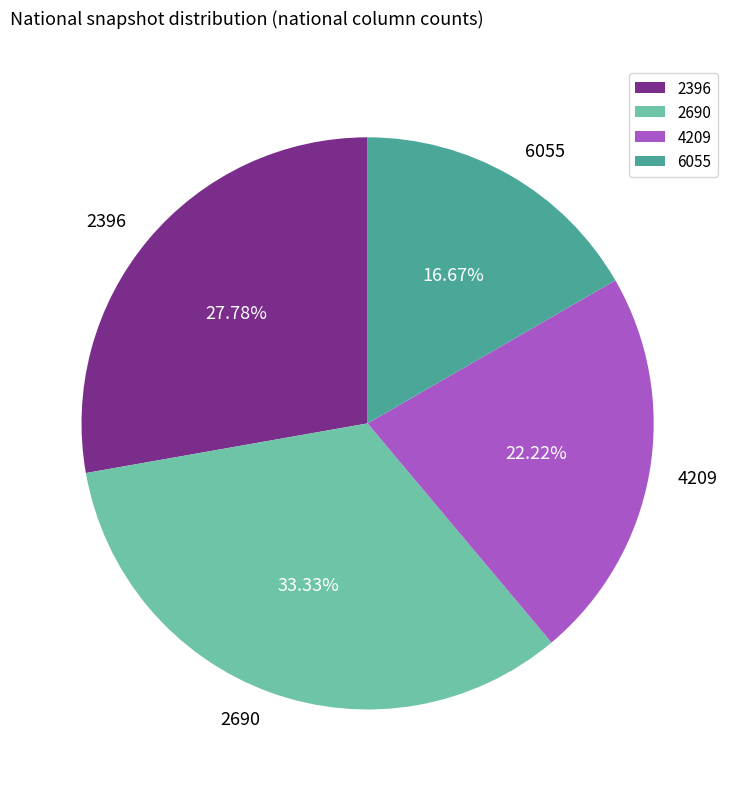

Is there a majority slice in this chart?

No